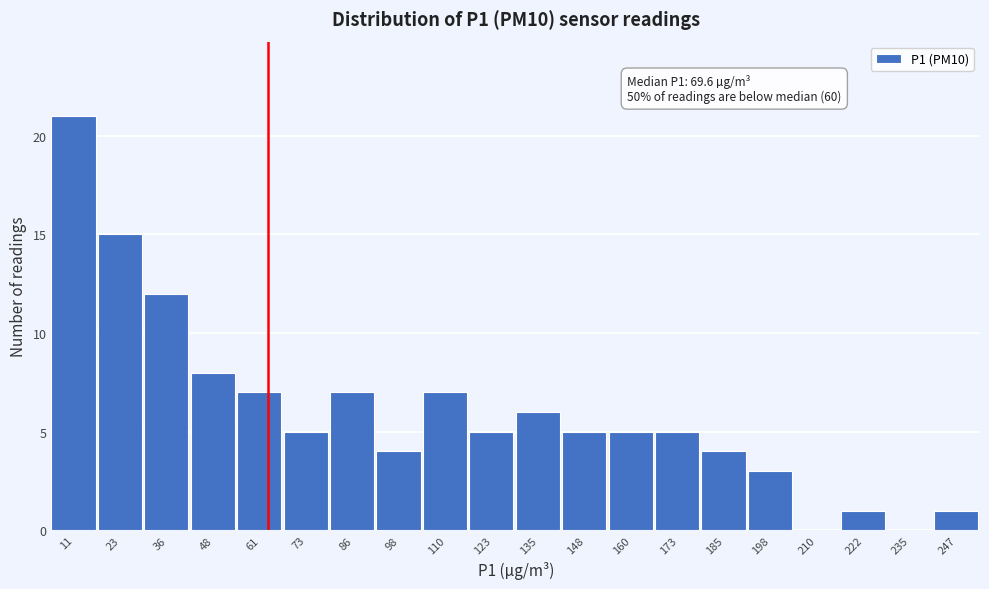

Reading left to right, list all the values displayed in this chart.

11=21	23=15	36=12	48=8	61=7	73=5	86=7	98=4	110=7	123=5	135=6	148=5	160=5	173=5	185=4	198=3	210=0	222=1	235=0	247=1